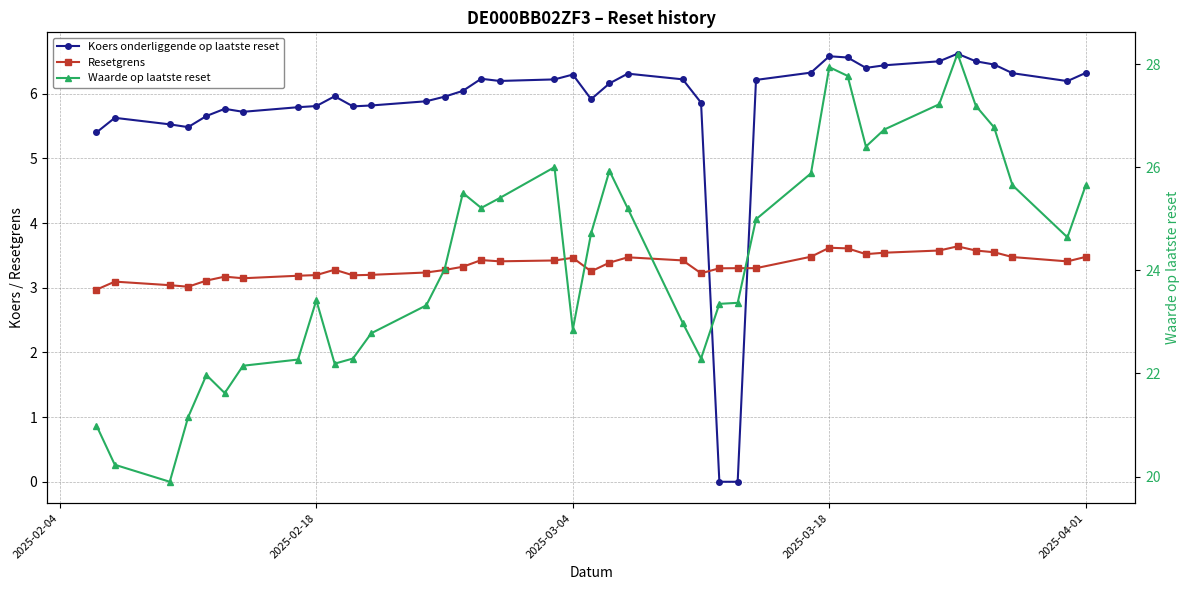

True or false: Resetgrens has more than 1 interior local peaks.

True